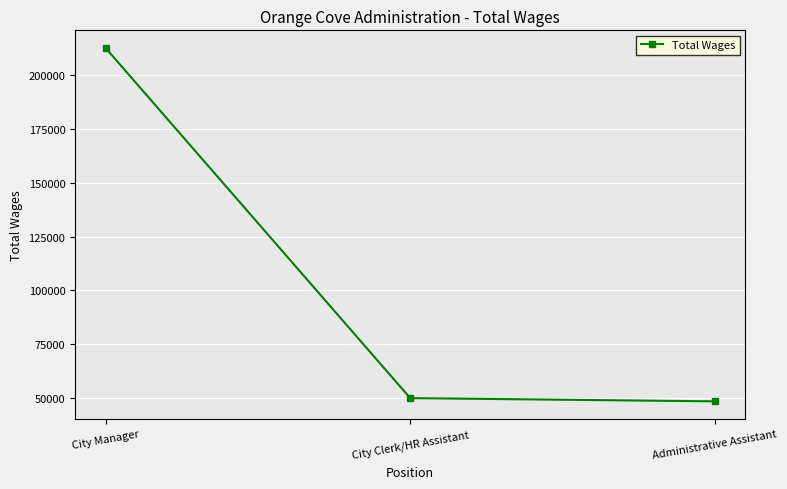

The value at City Manager is 139036. True or false?

False